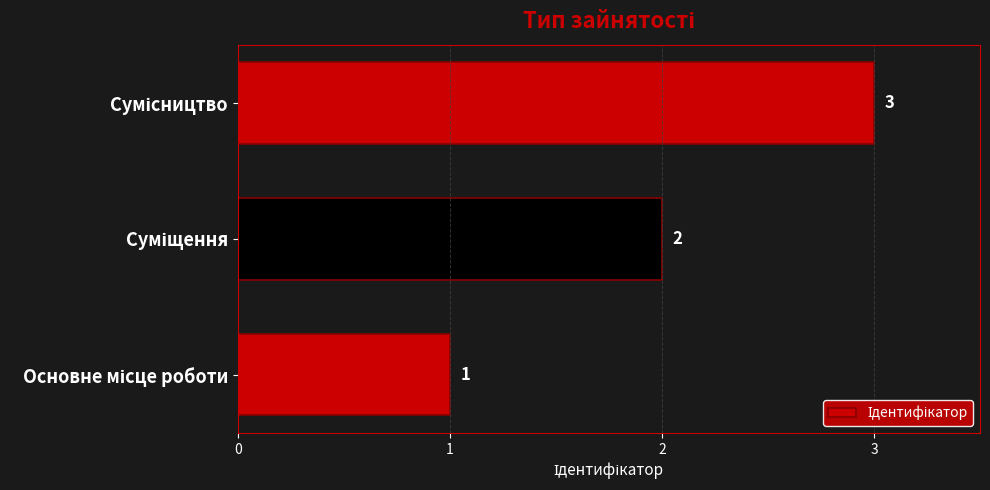

What is the greatest value displayed?

3